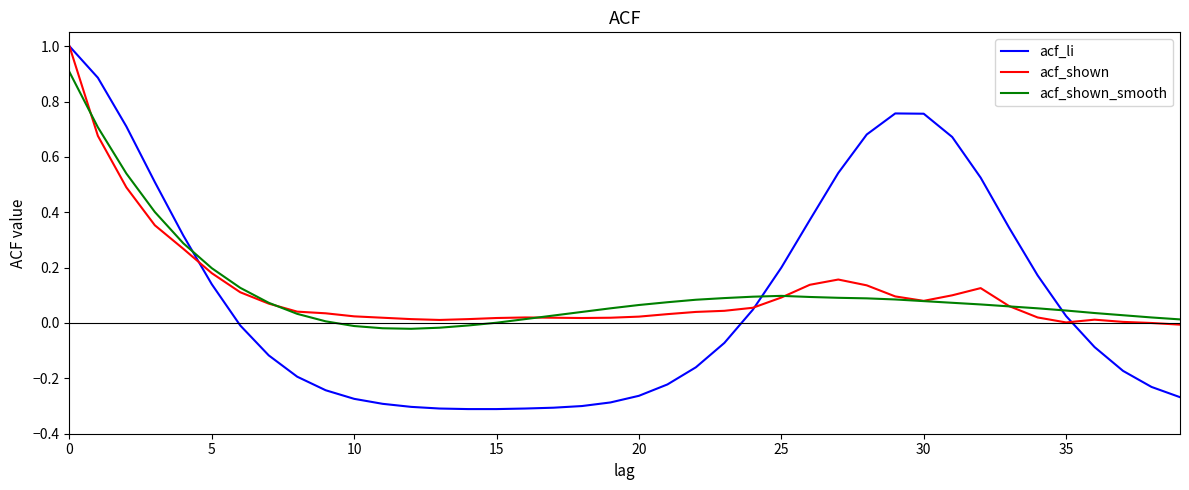

What is the greatest value displayed?

1.0